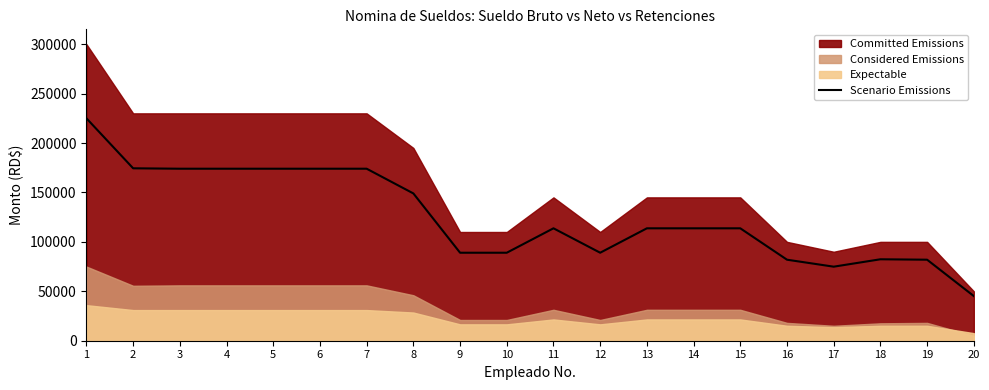

What is the difference between the second highest and second lowest values?

99525.5